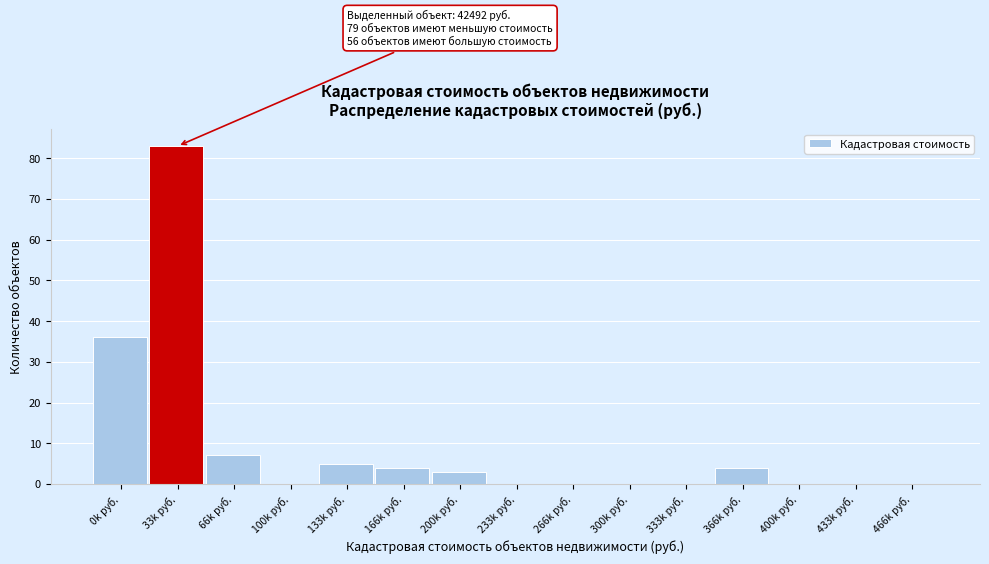

Reading left to right, list all the values displayed in this chart.

0k руб.=36	33k руб.=83	66k руб.=7	100k руб.=0	133k руб.=5	166k руб.=4	200k руб.=3	233k руб.=0	266k руб.=0	300k руб.=0	333k руб.=0	366k руб.=4	400k руб.=0	433k руб.=0	466k руб.=0